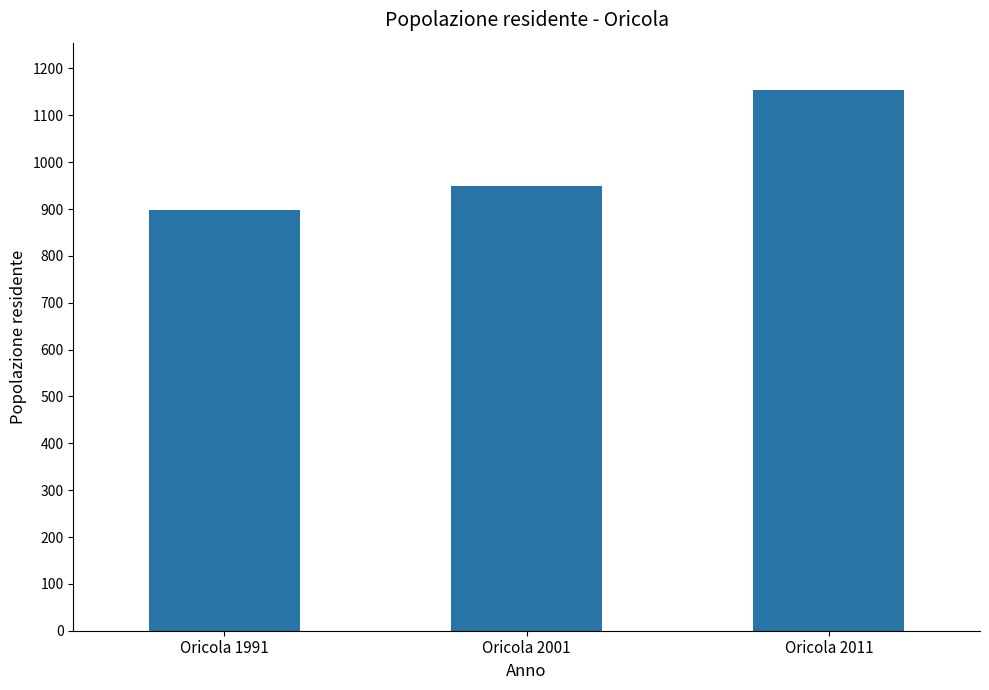

Rank the categories by value from lowest to highest.

Oricola 1991, Oricola 2001, Oricola 2011